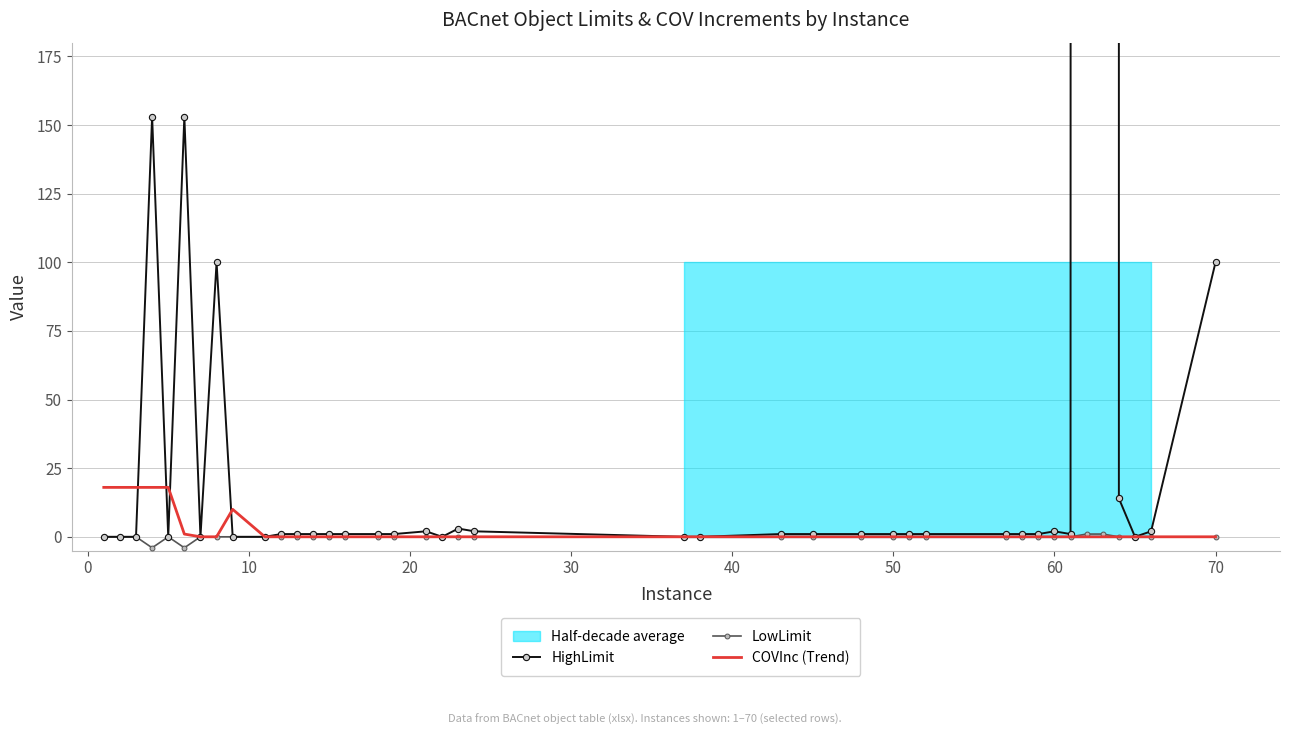

Reading left to right, list all the values displayed in this chart.

HighLimit: 0	0	0	153	0	153	0	100	0	0	1	1	1	1	1	1	1	2	0	3	2	0	0	1	1	1	1	1	1	1	1	1	2	1	40000	4194302	14	0	2	100
LowLimit: 0	0	0	-4	0	-4	0	0	0	0	0	0	0	0	0	0	0	0	0	0	0	0	0	0	0	0	0	0	0	0	0	0	0	0	1	1	0	0	0	0
COVInc (Trend): 18	18	18	18	18	1	0	0	10	0	0	0	0	0	0	0	0	0	0	0	0	0	0	0	0	0	0	0	0	0	0	0	0	0	0	0	0	0	0	0